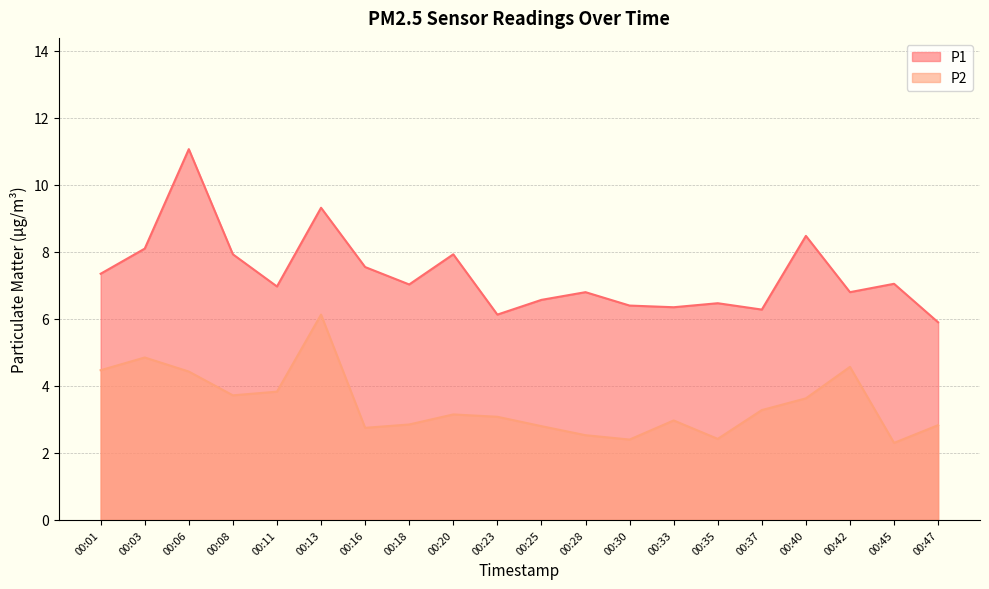

How many data points does each series have?

20